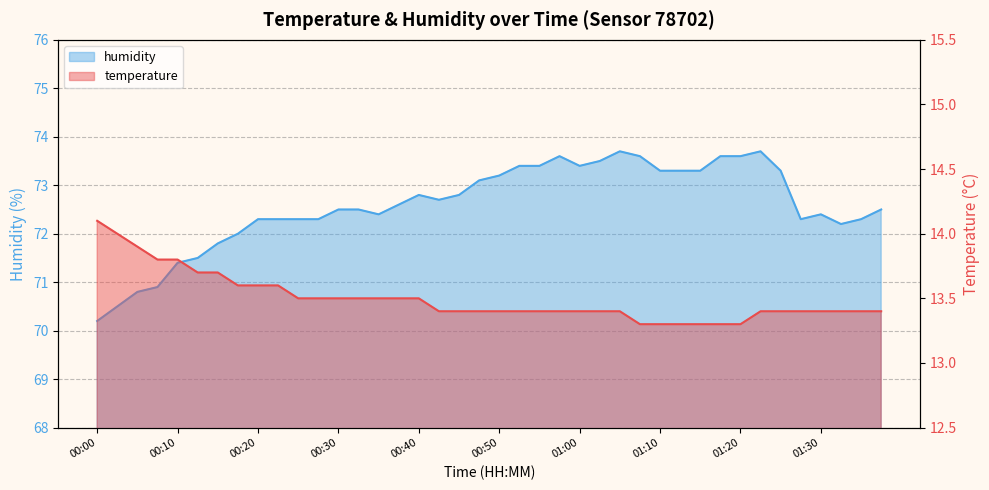

Which series has the largest total across all categories?

humidity